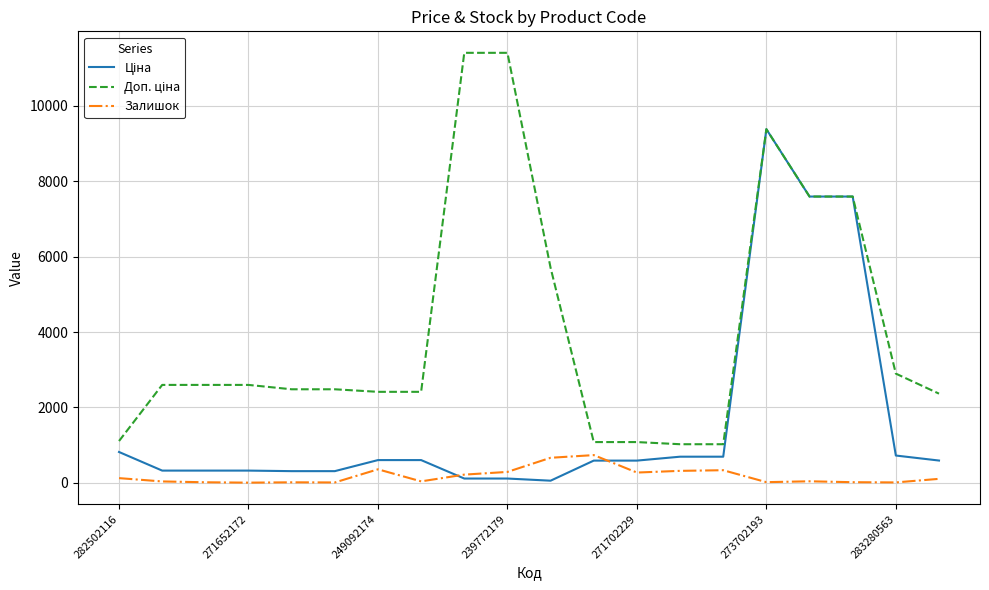

What is the maximum value for Залишок?

736.0